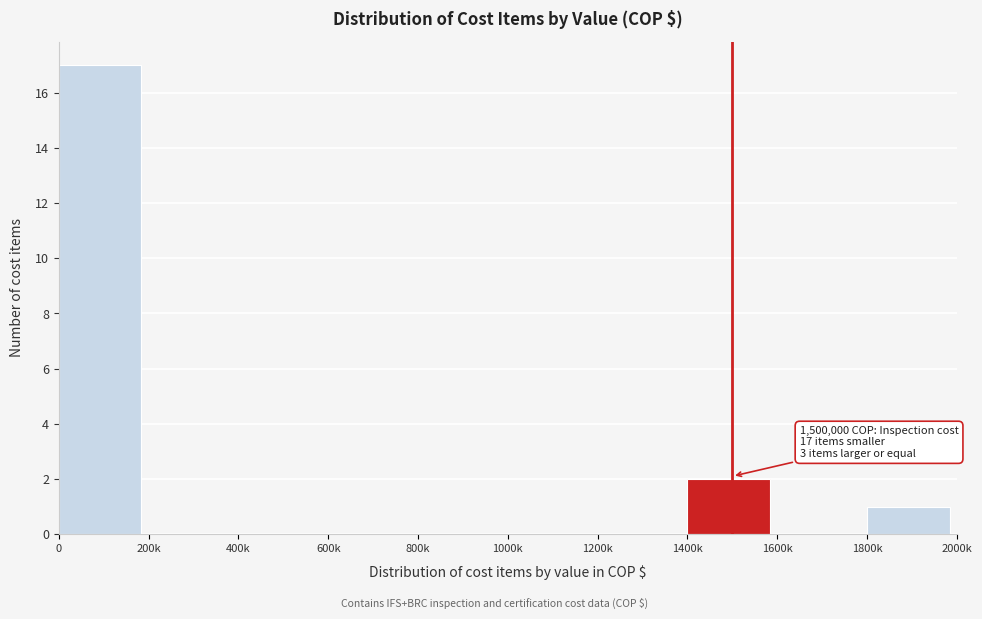

Reading left to right, transcribe all the data shown in this chart.

0=17	200k=0	400k=0	600k=0	800k=0	1000k=0	1200k=0	1400k=2	1600k=0	1800k=1